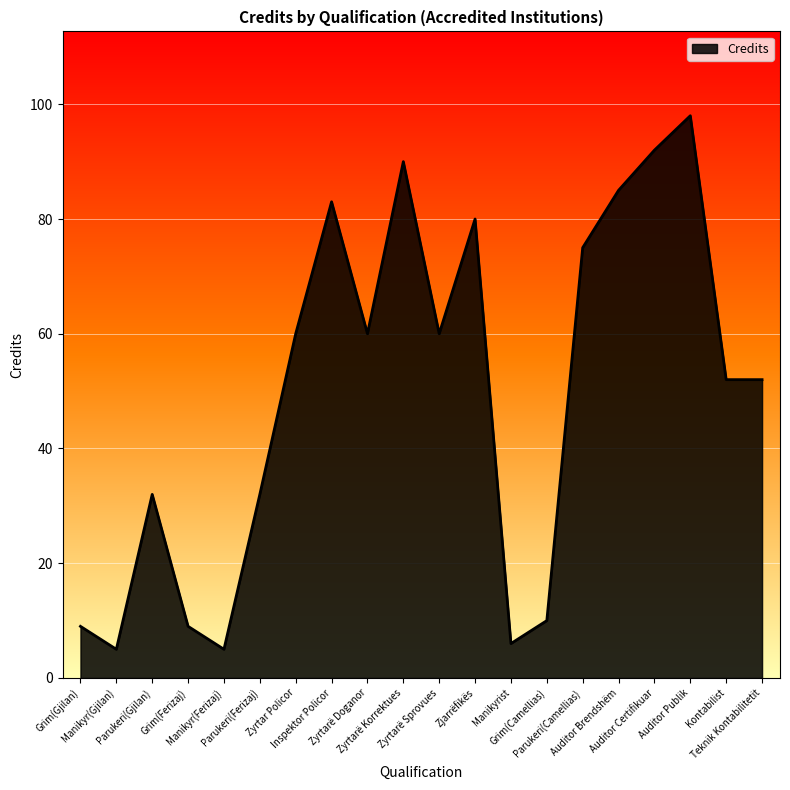

True or false: the data shows 13 at Parukeri(Gjilan).

False